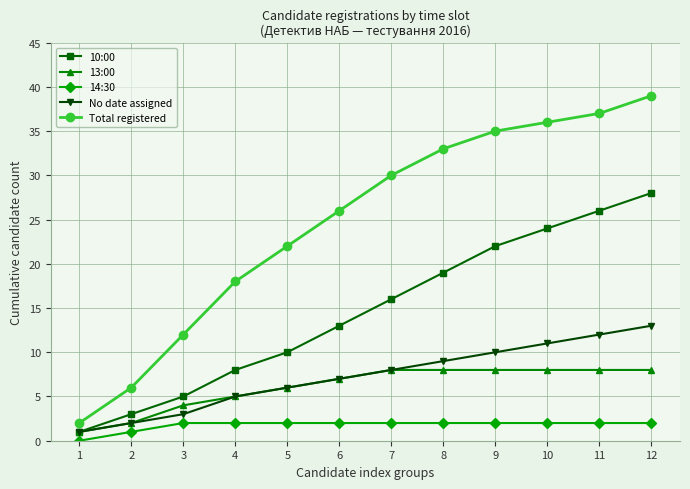

What value does the 14:30 series have at 11?

2